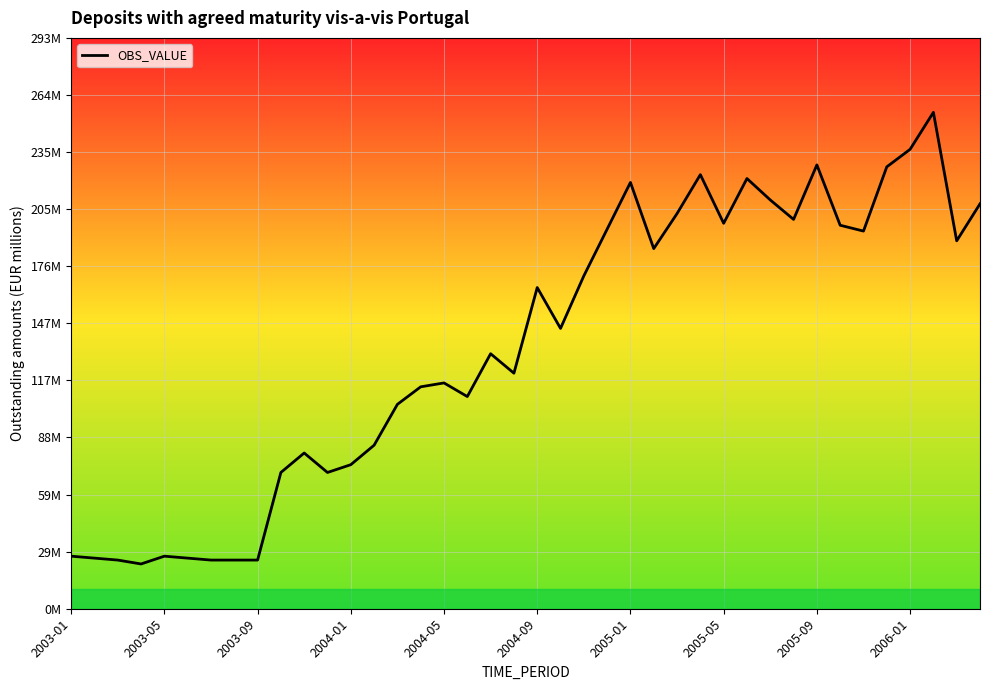

Is this an area chart (filled region under the line)?

Yes